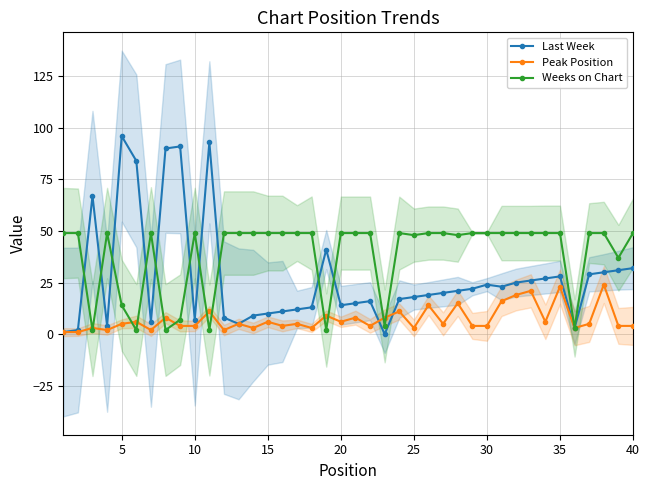

True or false: Last Week has more than 1 points higher than both neighbors.

True